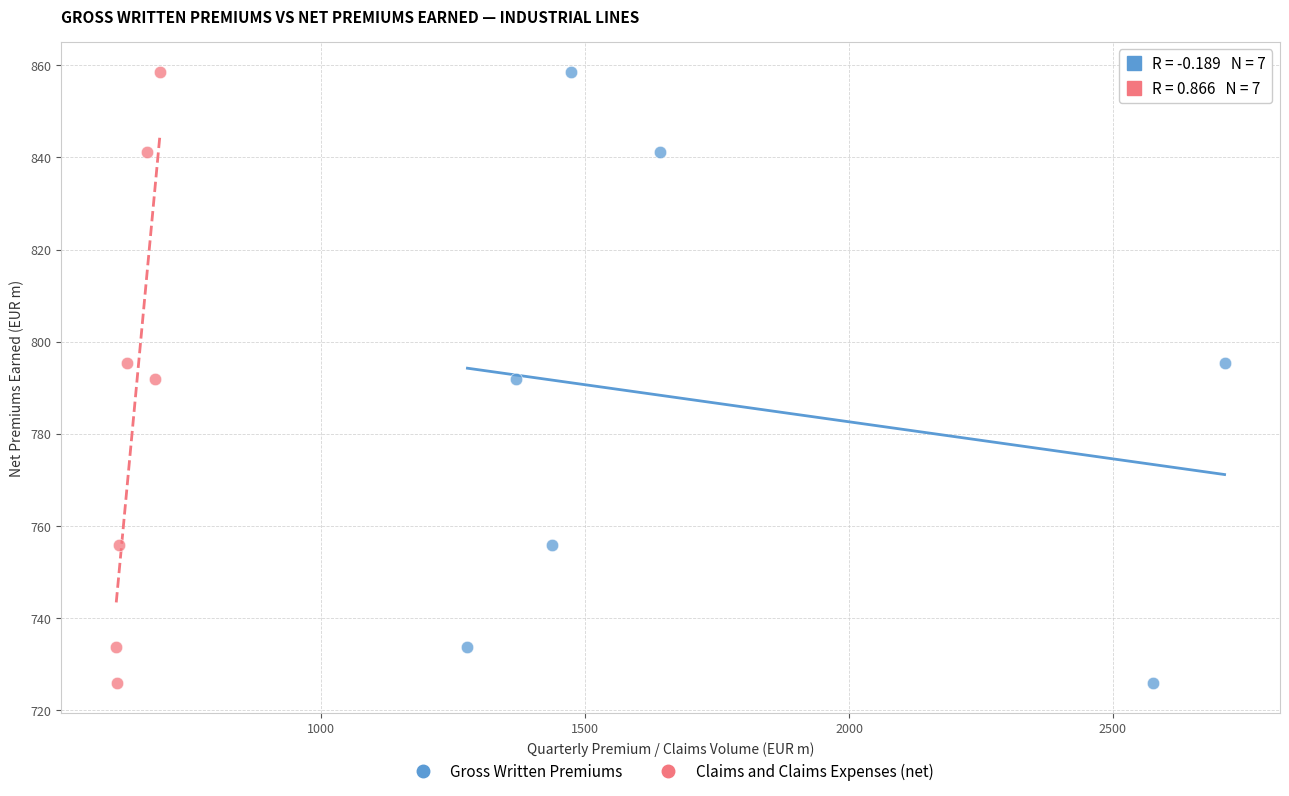

What are all the series names shown in the legend?

Gross Written Premiums, Claims and Claims Expenses (net)